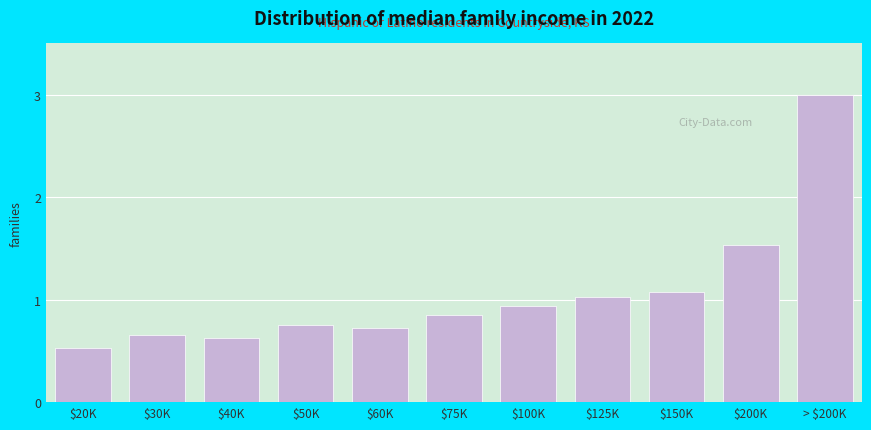

What is the greatest value displayed?

3.0